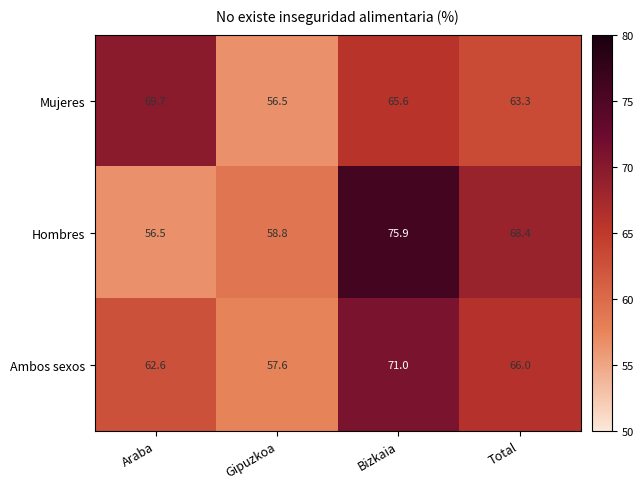

Which category has the highest value across all series?

Bizkaia